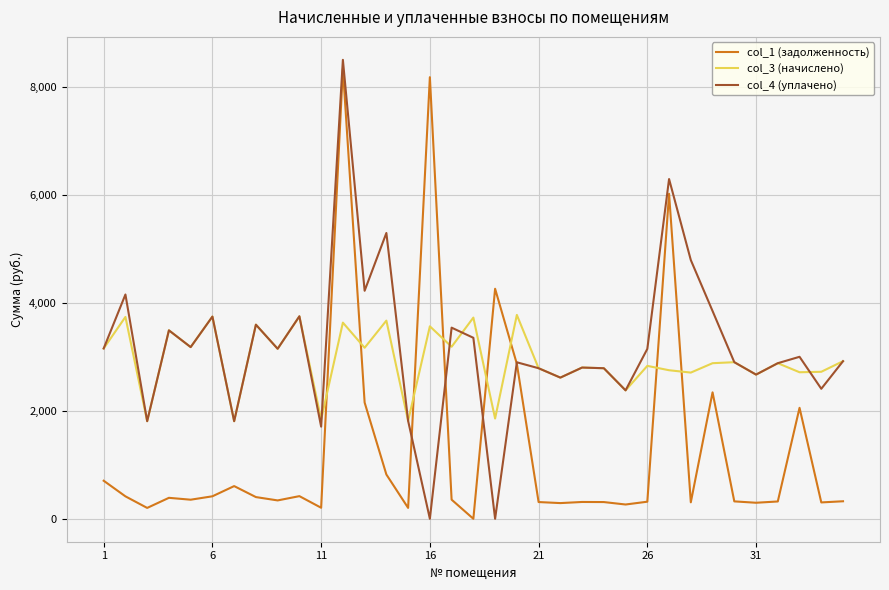

Which series ends up on top after the final intersection of col_3 (начислено) and col_1 (задолженность)?

col_3 (начислено)